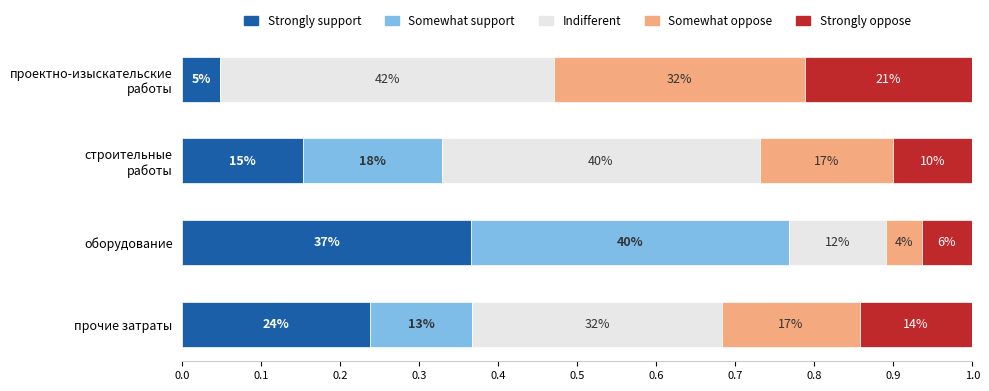

Reading left to right, transcribe all the data shown in this chart.

Strongly support: 0.0	0.2	0.4	0.2
Somewhat support: 0.0	0.2	0.4	0.1
Indifferent: 0.4	0.4	0.1	0.3
Somewhat oppose: 0.3	0.2	0.0	0.2
Strongly oppose: 0.2	0.1	0.1	0.1